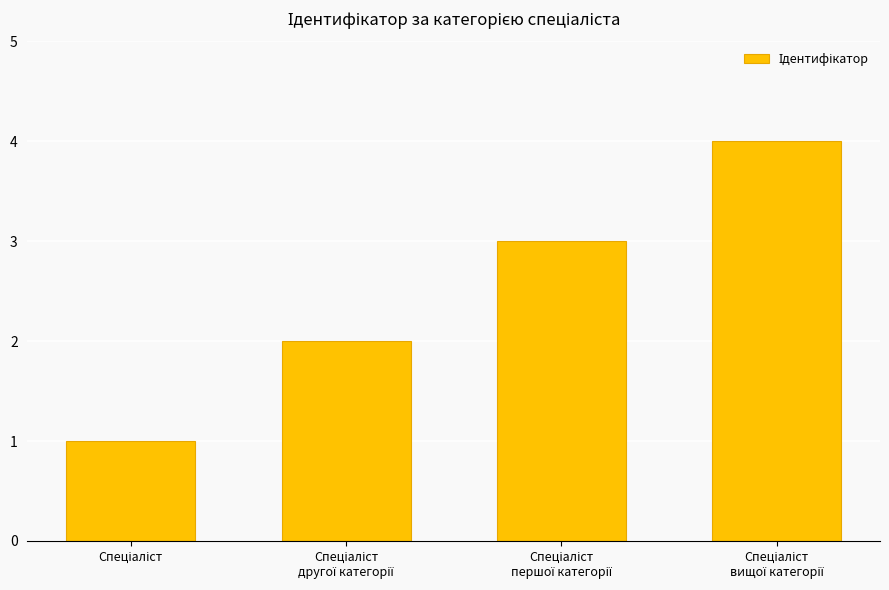

What is the difference between the maximum and minimum values?

3